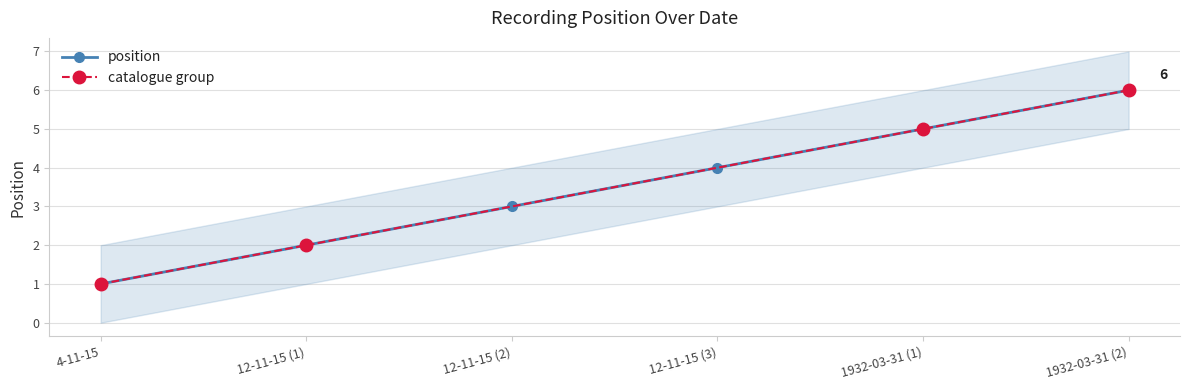

True or false: position has more than 1 interior local peaks.

False